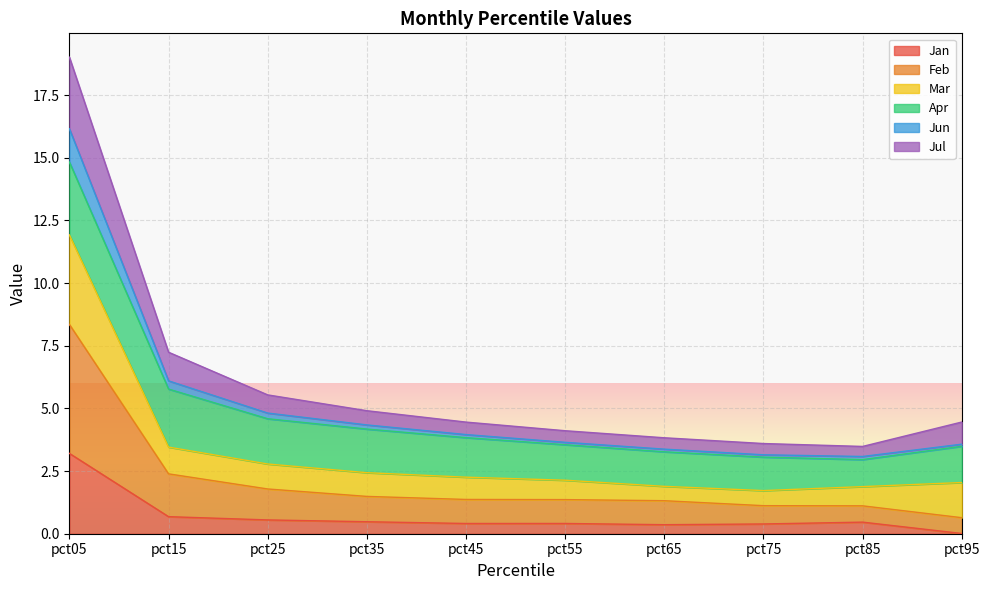

What is the difference between the highest and lowest values at pct55?

3.7